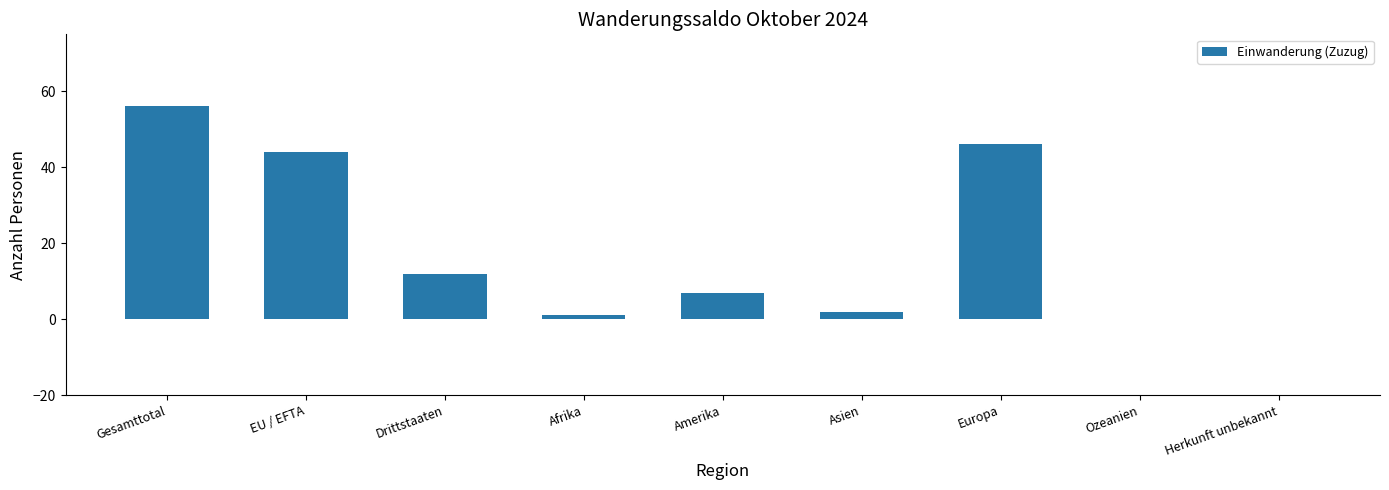

What is the sum of all values?

168